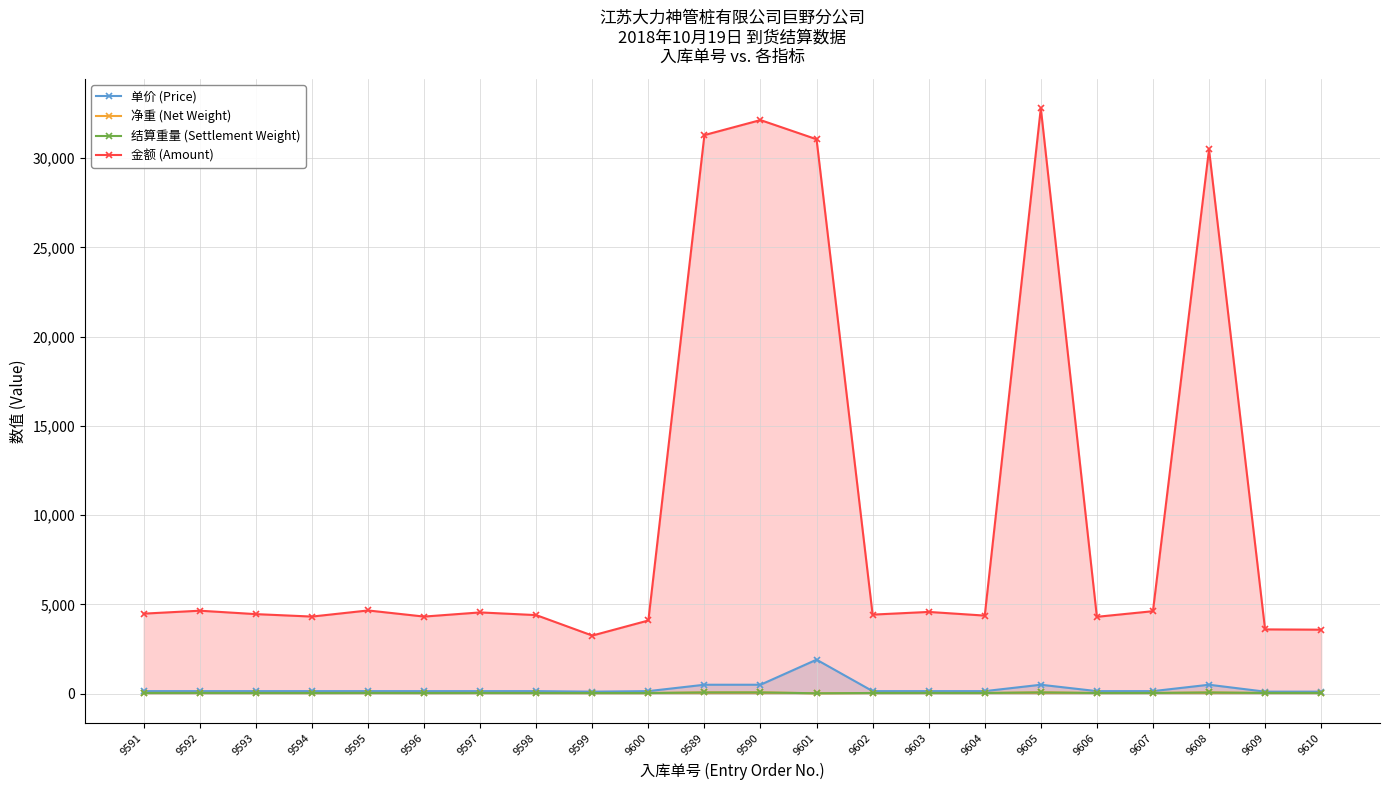

Rank the series at 9609 from lowest to highest value.

净重 (Net Weight), 结算重量 (Settlement Weight), 单价 (Price), 金额 (Amount)